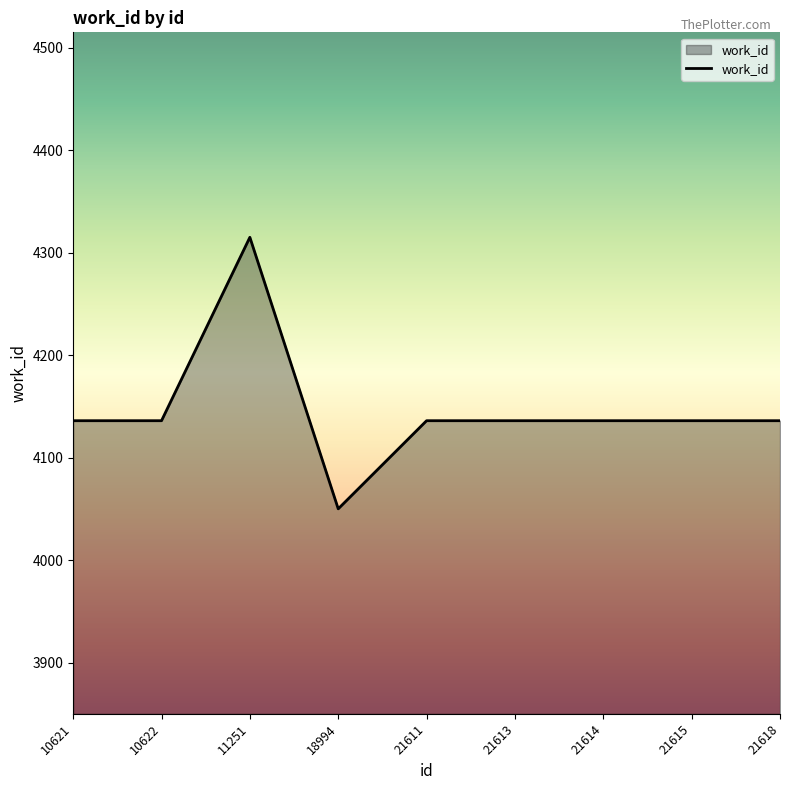

What is the greatest value displayed?

4315